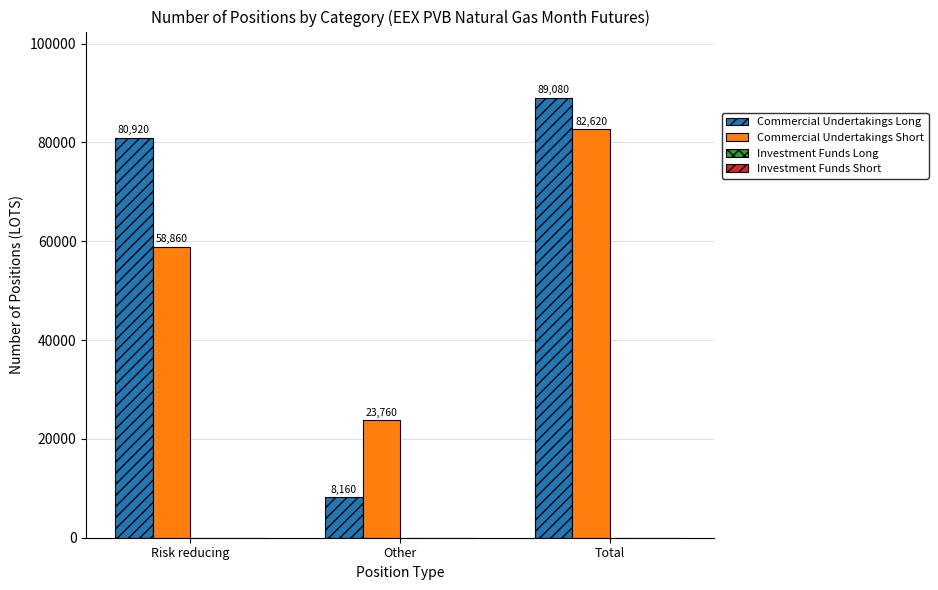

What is the label of the 1st bar from the left?

Risk reducing